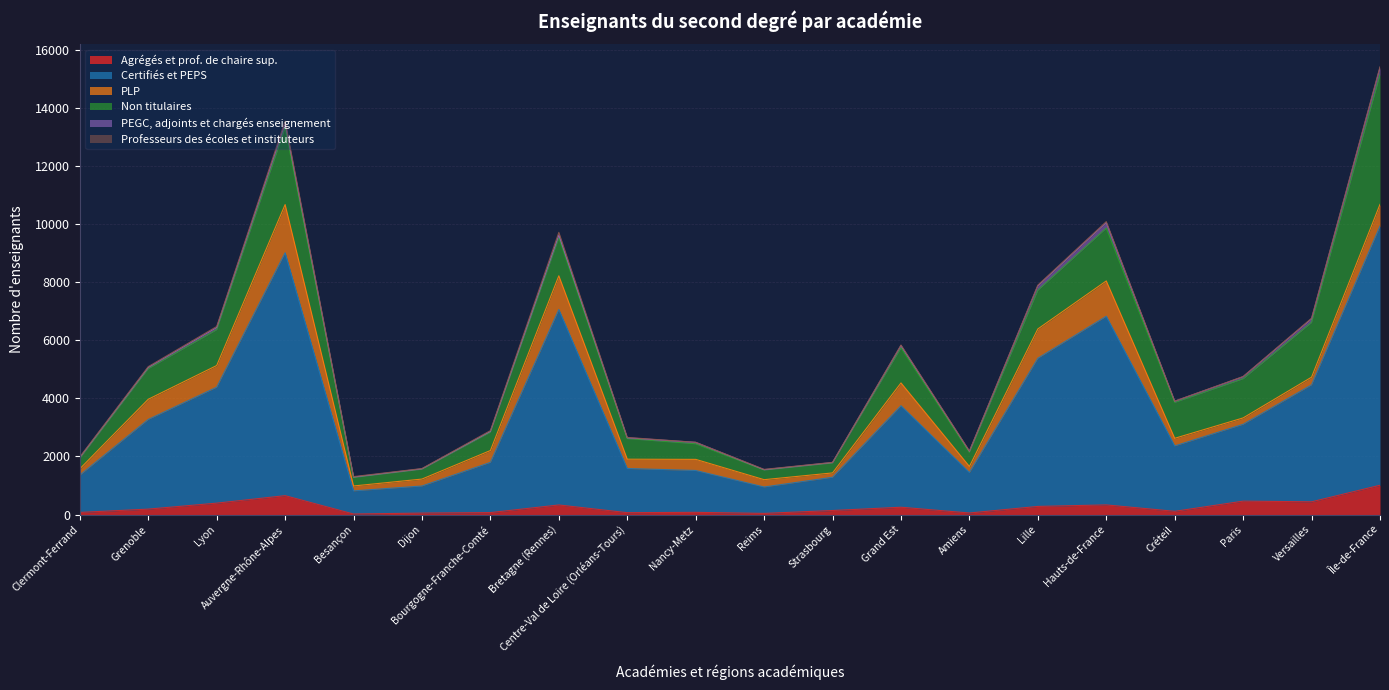

What are all the series names shown in the legend?

Agrégés et prof. de chaire sup., Certifiés et PEPS, PLP, Non titulaires, PEGC, adjoints et chargés enseignement, Professeurs des écoles et instituteurs